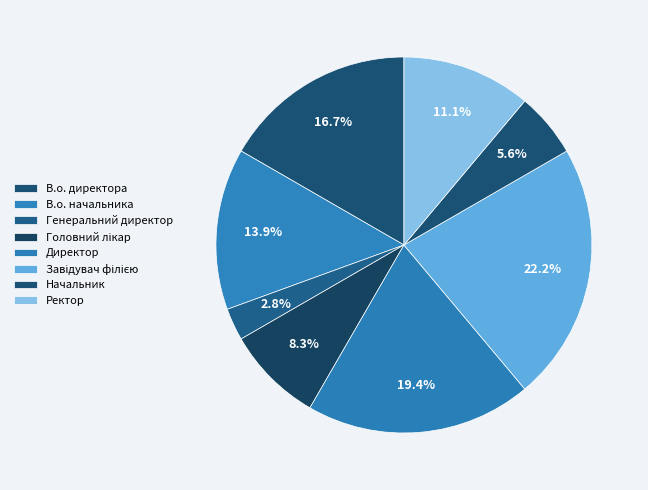

To the nearest percent, what is the average slice percentage?

12%